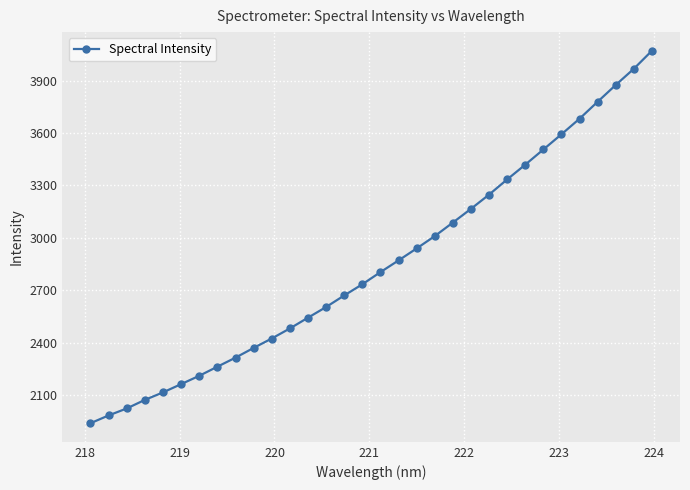

What is the difference between the maximum and minimum values?

2131.0